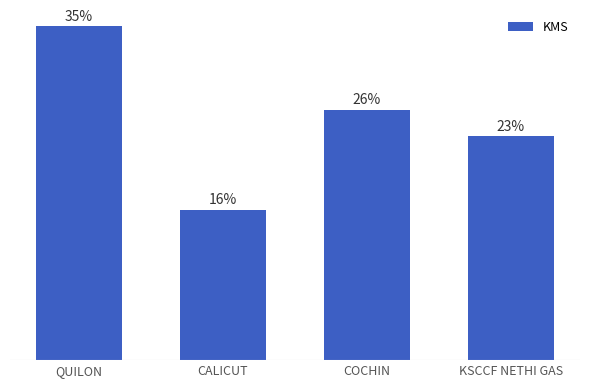

Approximately how many times larger is the value at CALICUT compared to COCHIN?

0.6